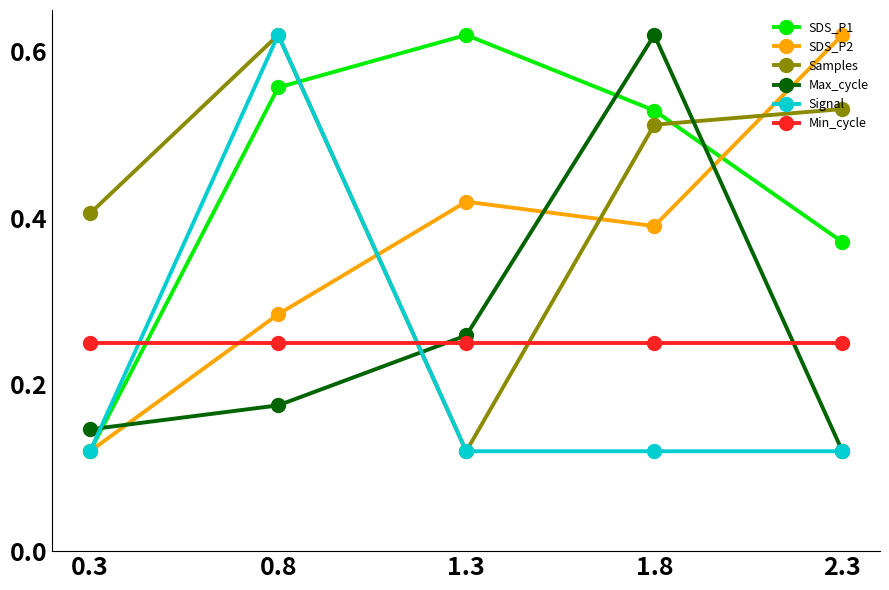

Which category has the lowest value in the Samples series?

1.3